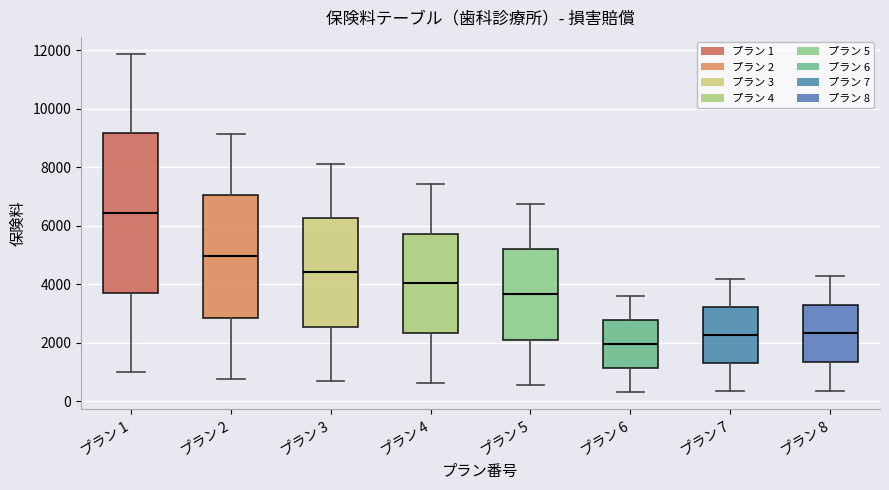

Comparing the boxes themselves (not the whiskers), which one is the tallest?

プラン 1